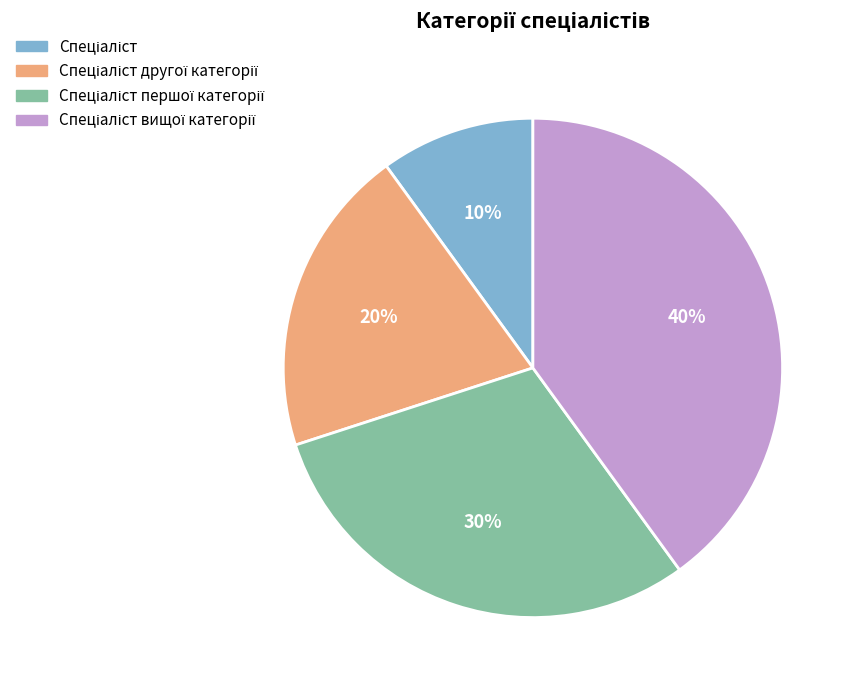

How many segments does this pie chart have?

4